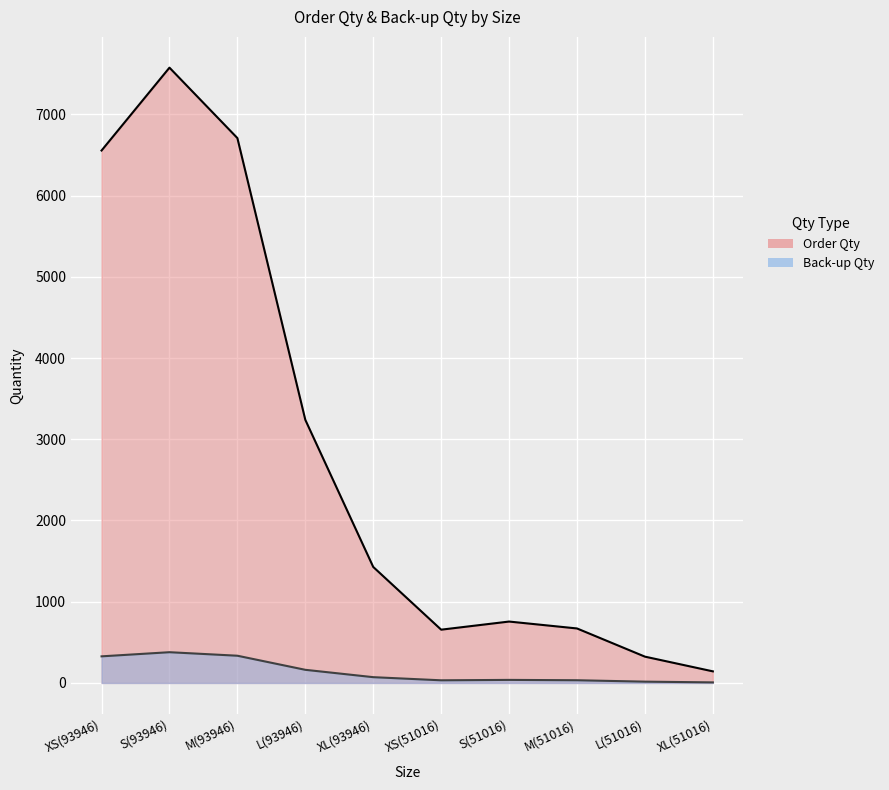

At which label does Back-up Qty first exceed 71?

XS(93946)